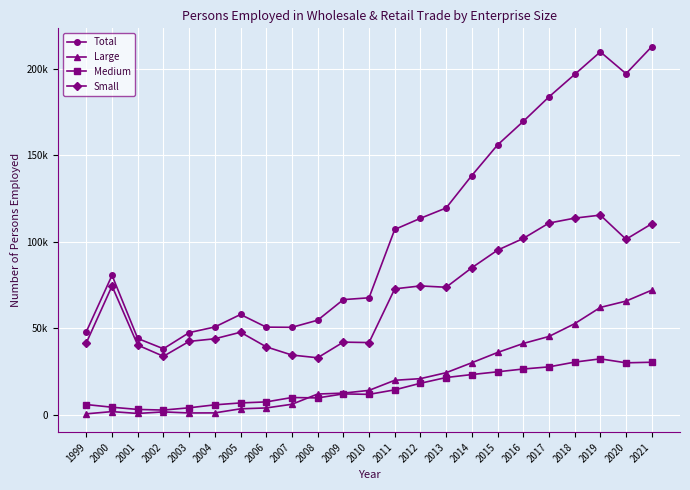

What are all the series names shown in the legend?

Total, Large, Medium, Small